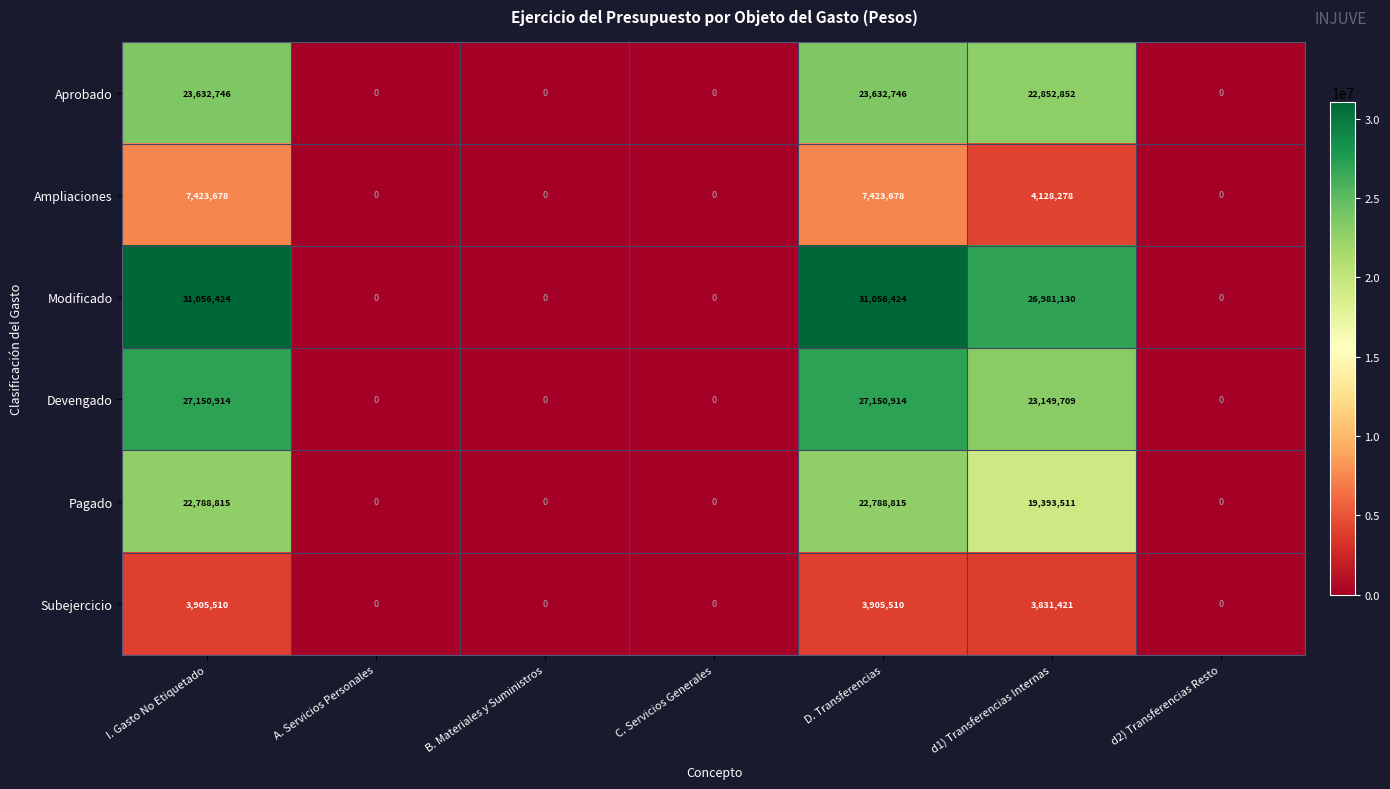

What is the average value of the Pagado series?

9281592